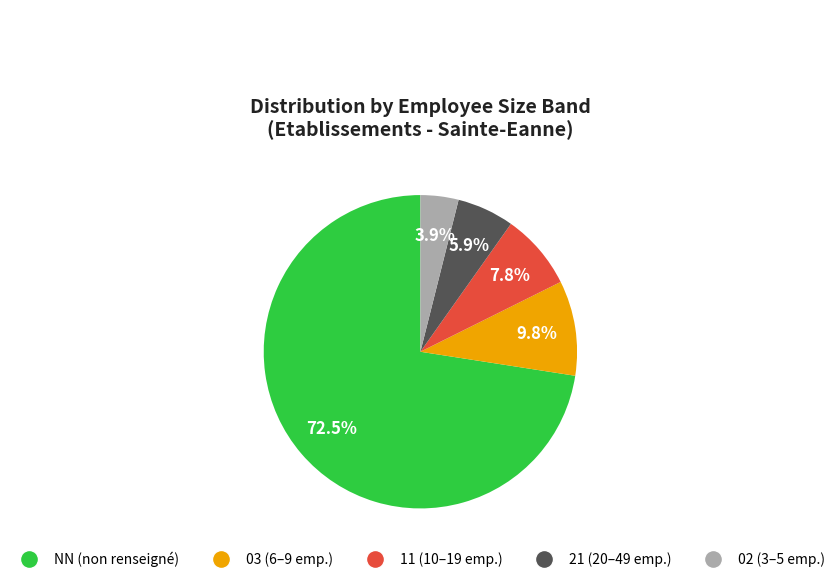

Does NN represent more than half of the total?

Yes